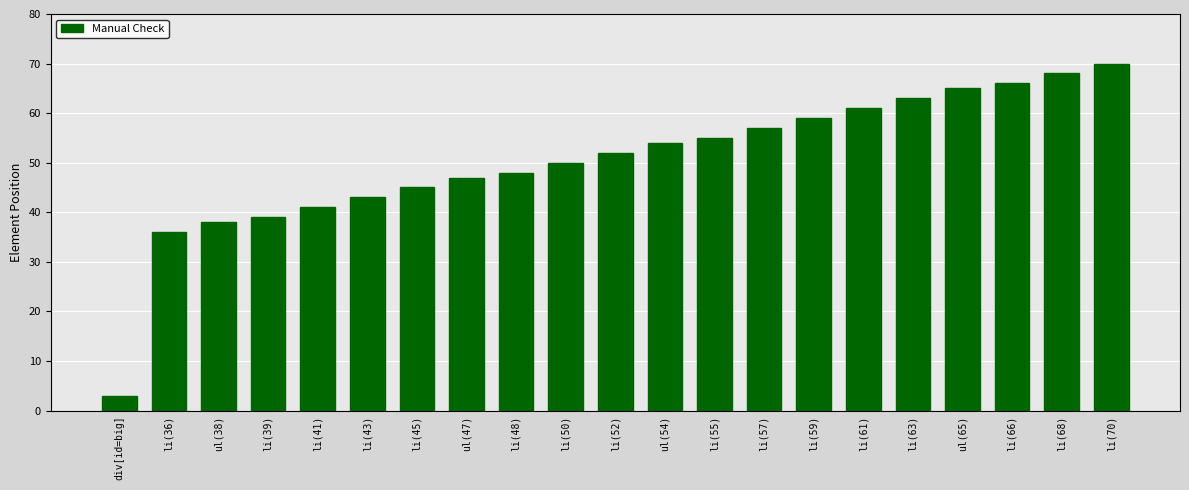

What is the change in value from ul(47) to li(63)?

+16